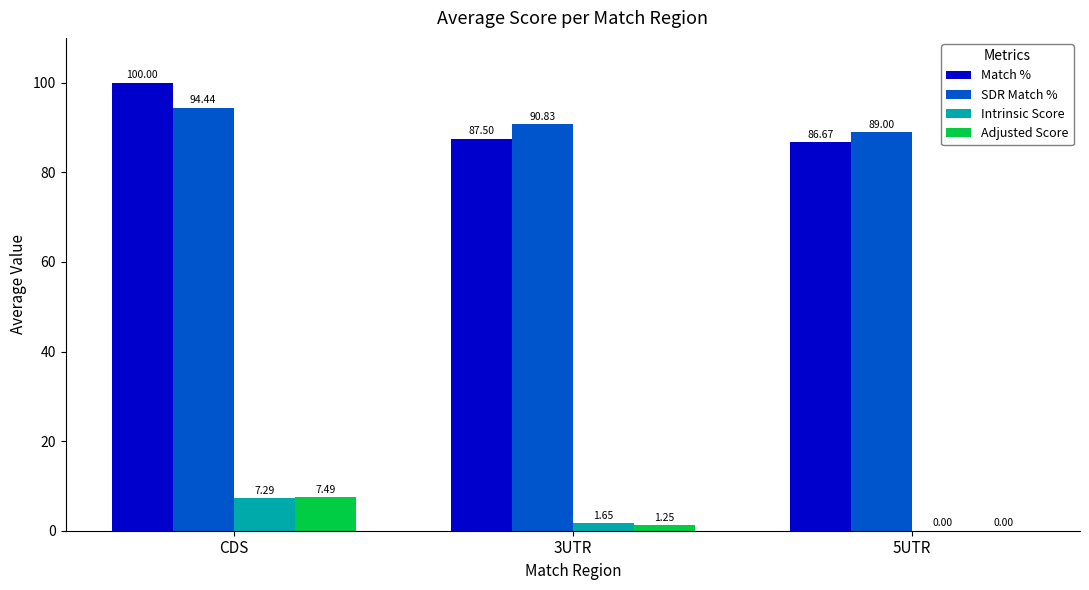

At which label does Intrinsic Score reach its peak?

CDS